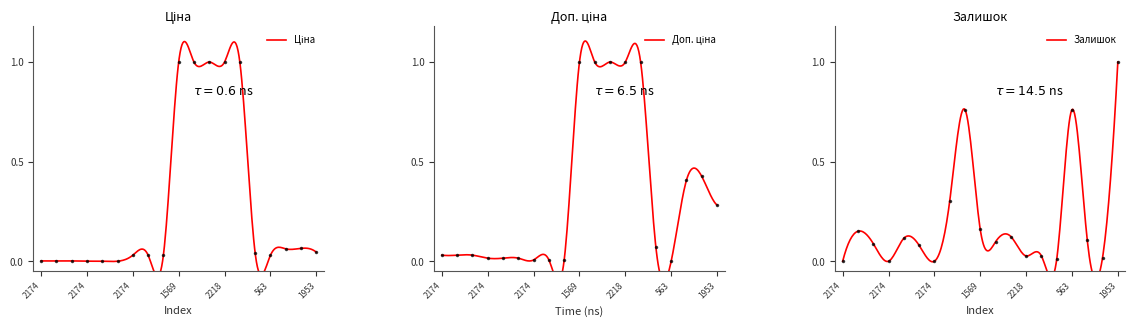

Which category has the lowest value in the Доп. ціна series?

563